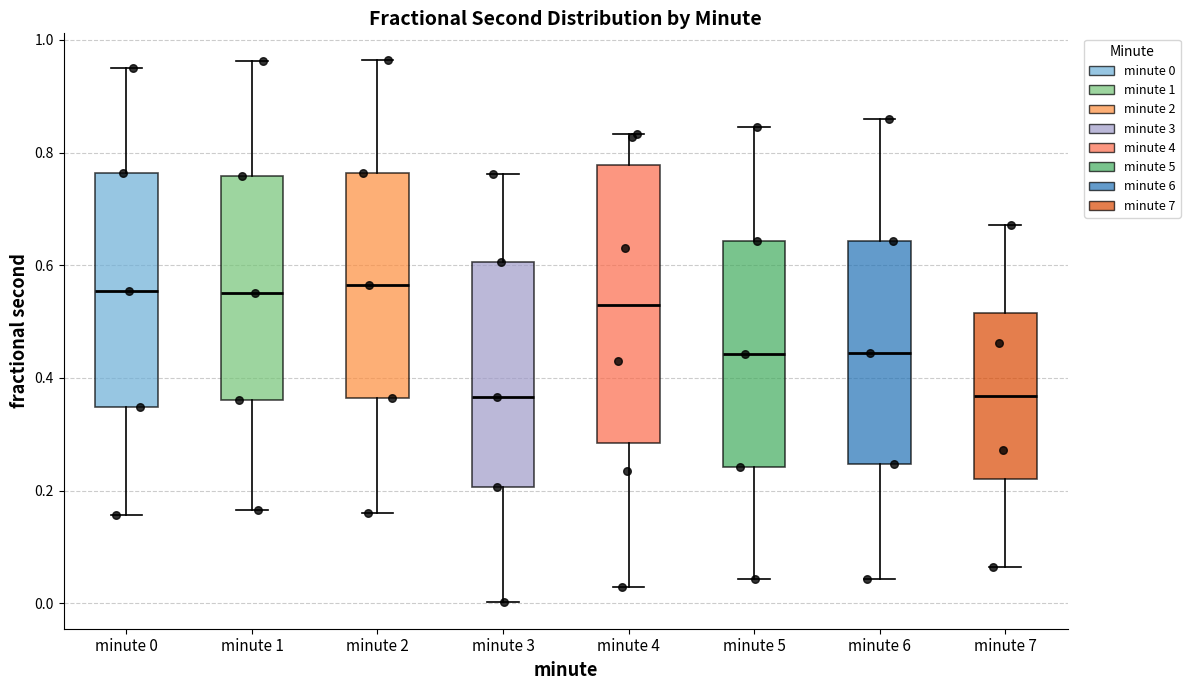

Reading left to right, read every box against the y-axis: the position of its median line, the range the box covers, and the ends of its whiskers. The values are not printed on the chart, so give them approximately, as read against the axis.

minute 0: median 0.56, box 0.34 to 0.76, whiskers 0.16 to 0.94
minute 1: median 0.54, box 0.36 to 0.76, whiskers 0.16 to 0.96
minute 2: median 0.56, box 0.36 to 0.76, whiskers 0.16 to 0.96
minute 3: median 0.36, box 0.20 to 0.60, whiskers 0.00 to 0.76
minute 4: median 0.54, box 0.28 to 0.78, whiskers 0.02 to 0.84
minute 5: median 0.44, box 0.24 to 0.64, whiskers 0.04 to 0.84
minute 6: median 0.44, box 0.24 to 0.64, whiskers 0.04 to 0.86
minute 7: median 0.36, box 0.22 to 0.52, whiskers 0.06 to 0.68